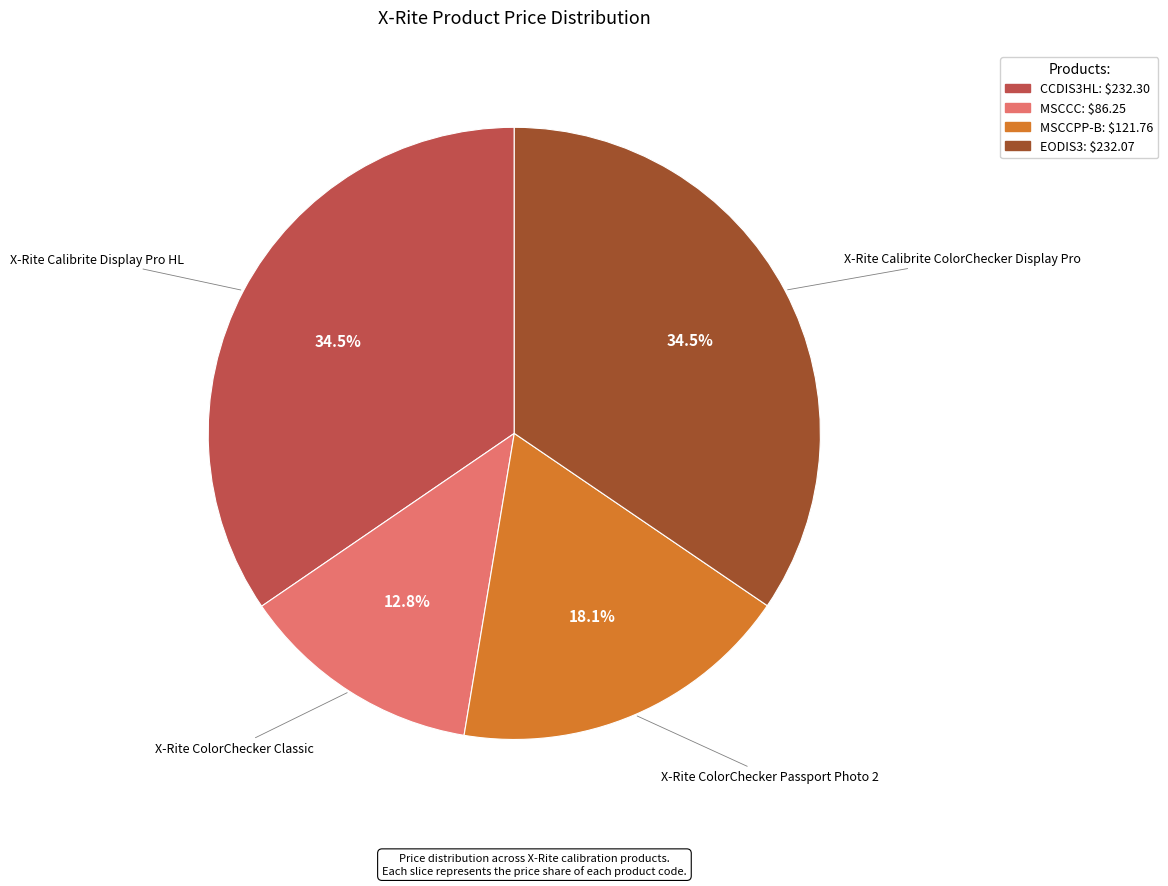

What is the smallest slice in the pie chart?

MSCCC